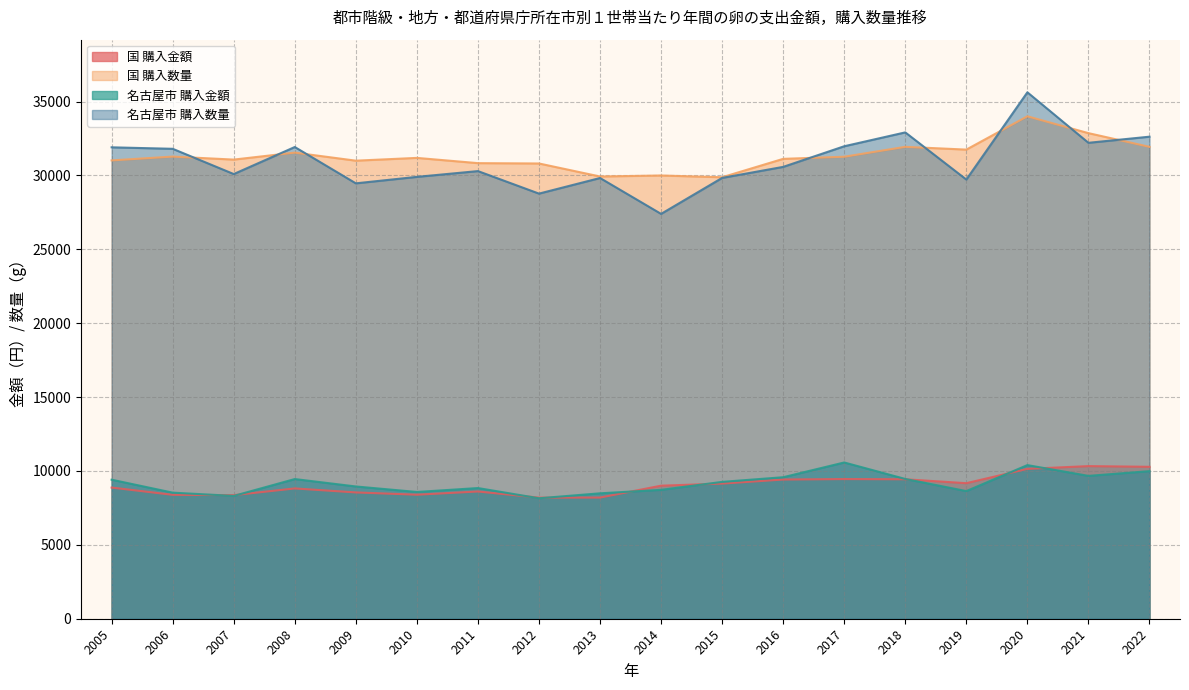

The value of 名古屋市 購入金額 at 2016 is 9576. True or false?

True